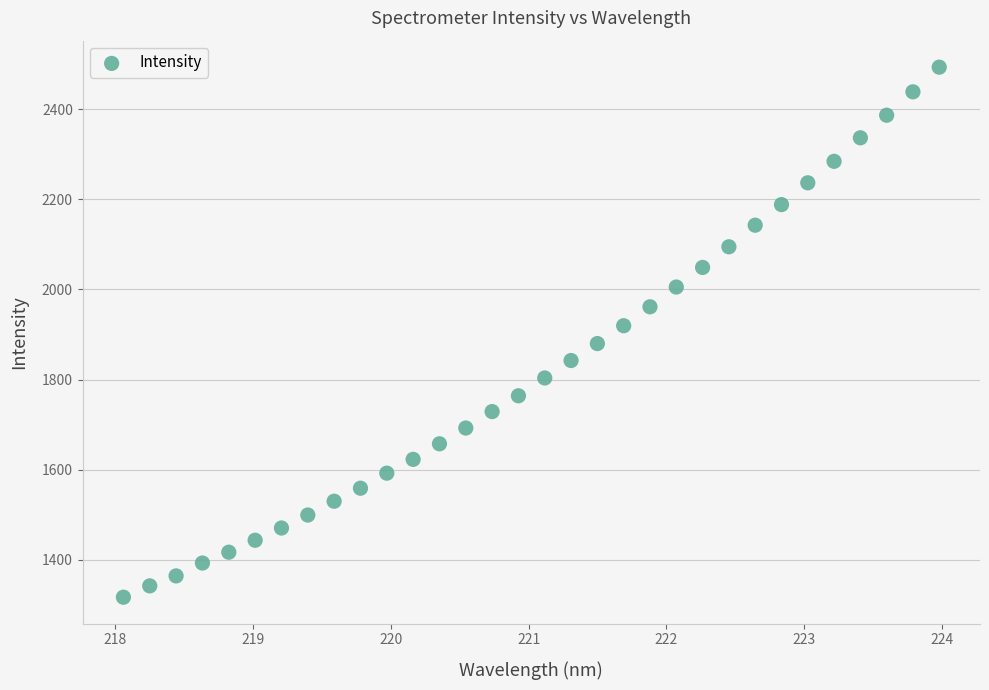

What is the range of Y values (max minus min)?

1177.1